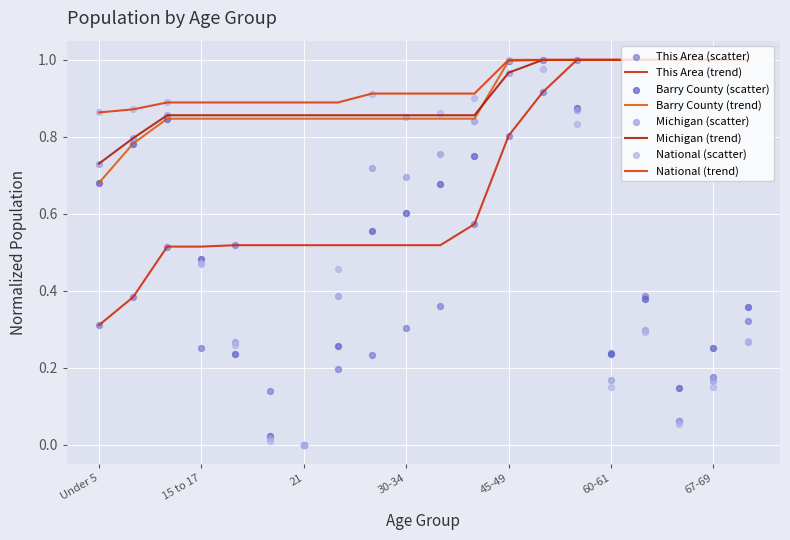

Which series contains the highest Y value?

This Area